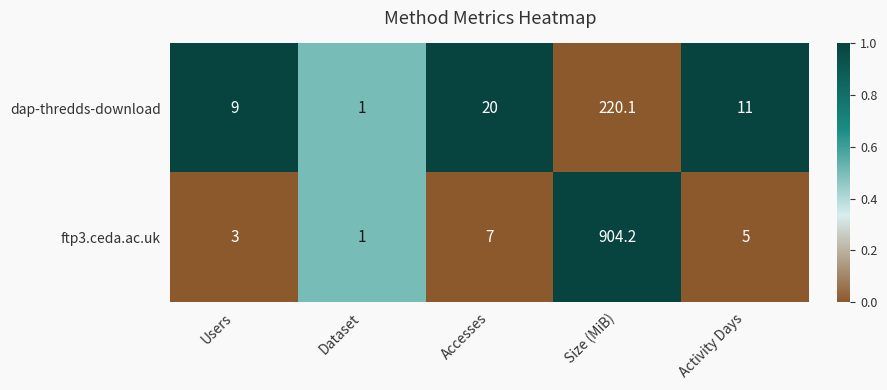

Between Accesses and Activity Days, which series saw the biggest shift?

dap-thredds-download